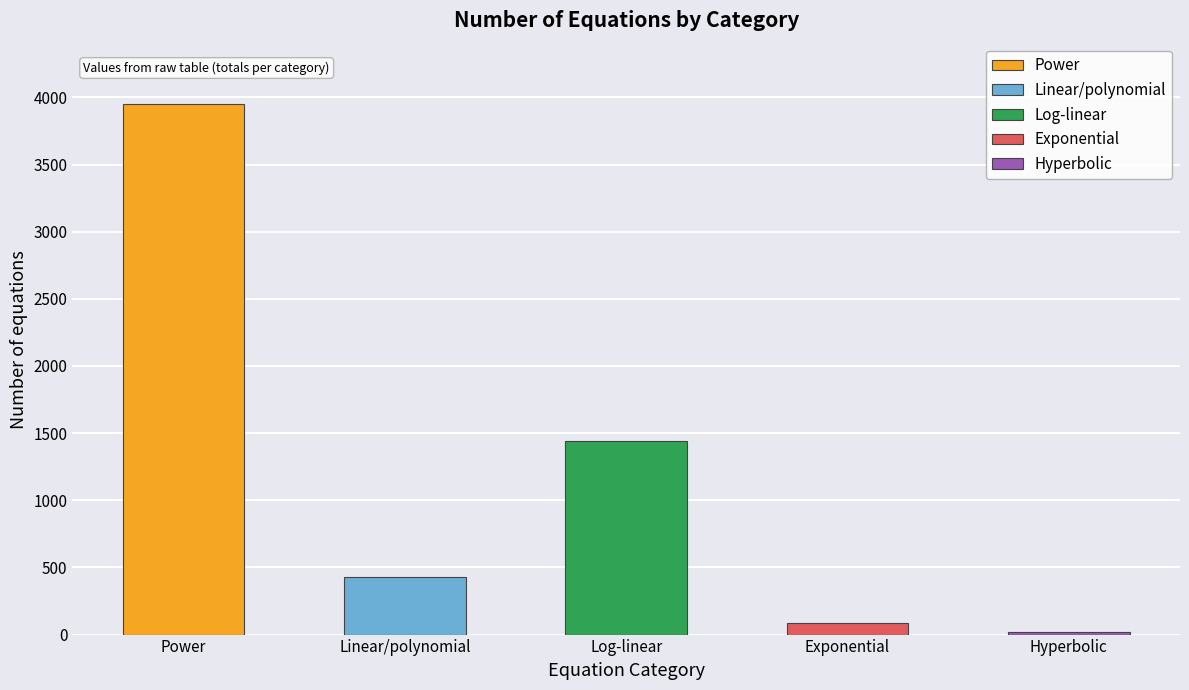

Does the chart contain any negative values?

No